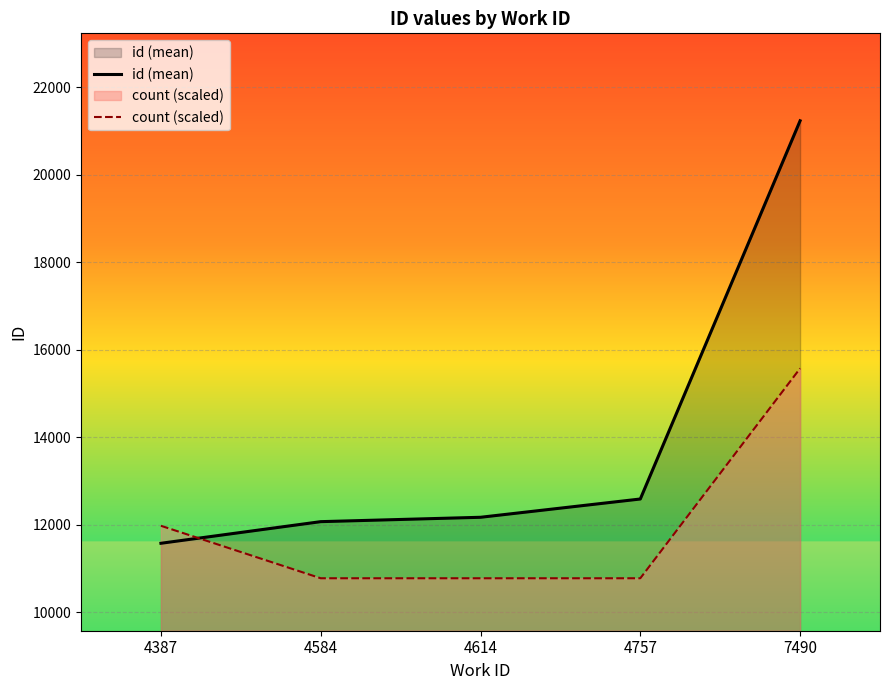

Rank the series by their maximum value, from lowest to highest.

count (scaled), id (mean)